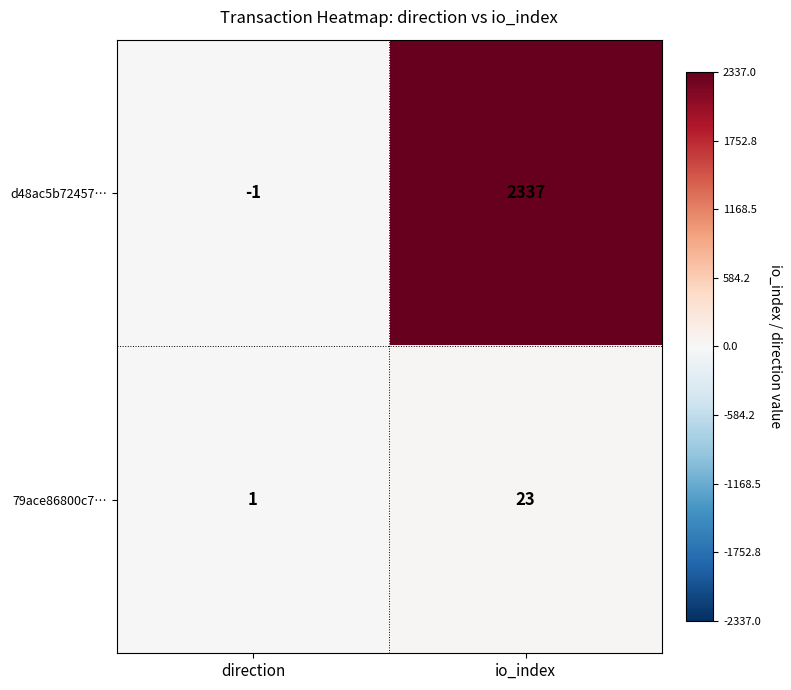

Which series changed the most between direction and io_index?

d48ac5b72457…